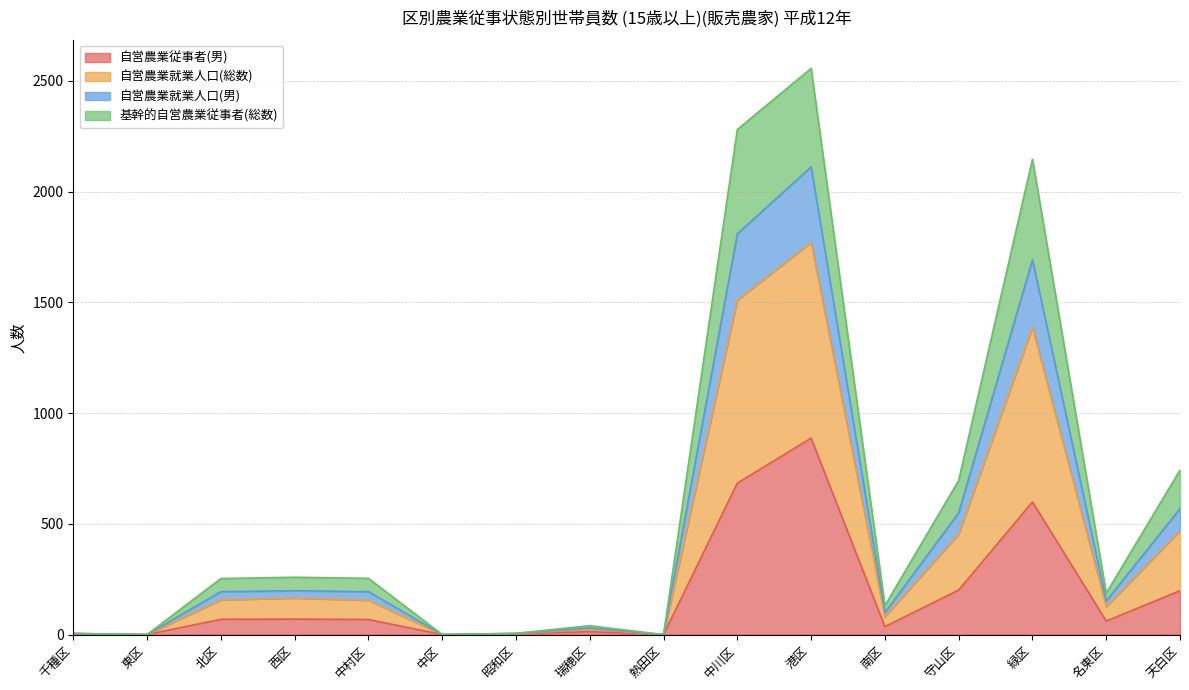

Which has a higher value, 北区 or 昭和区?

北区